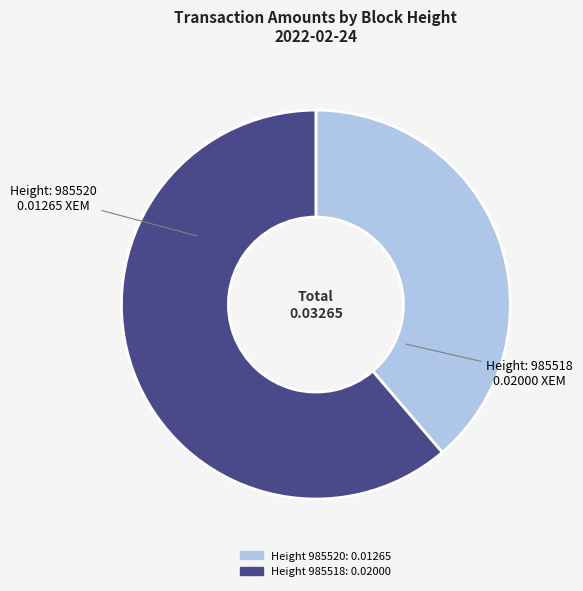

Does any single category account for the majority?

Yes